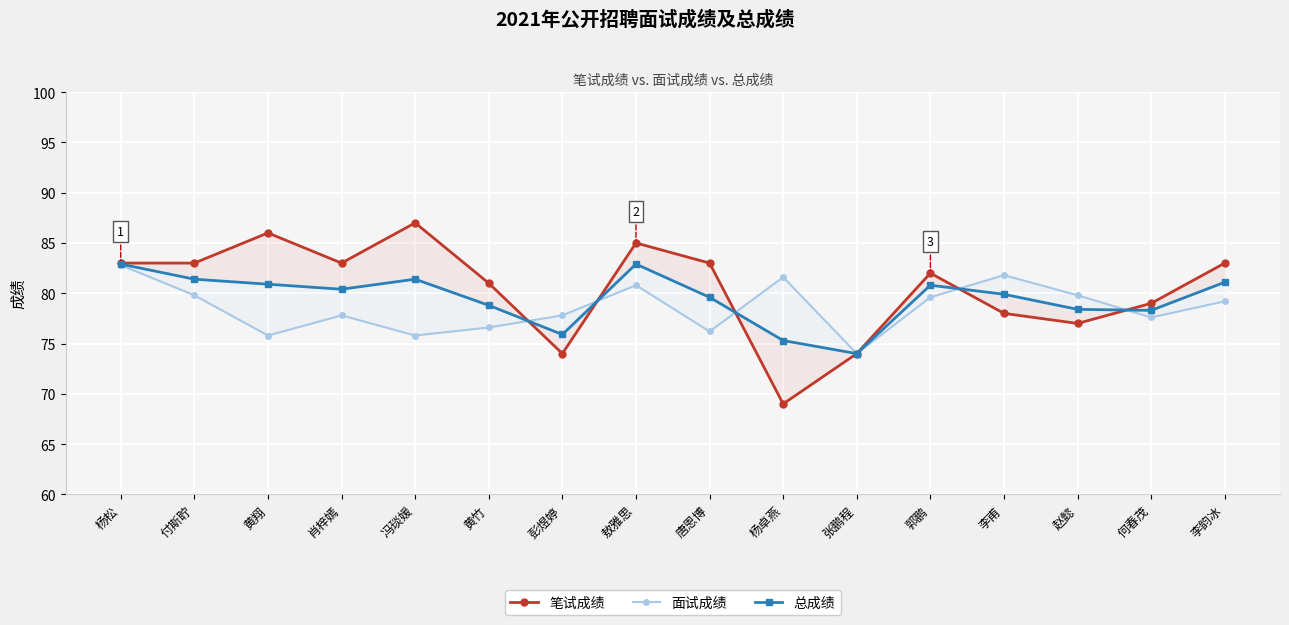

What is the total value across all series at 何春茂?

234.9